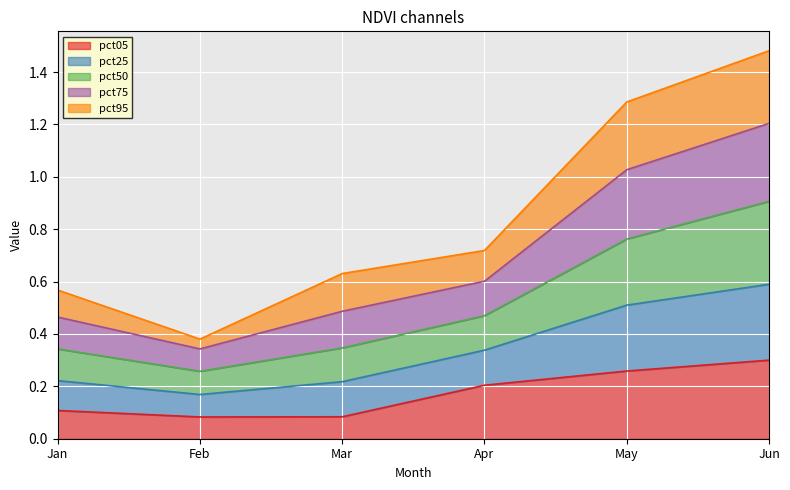

Which category has the highest value in the pct05 series?

Jun